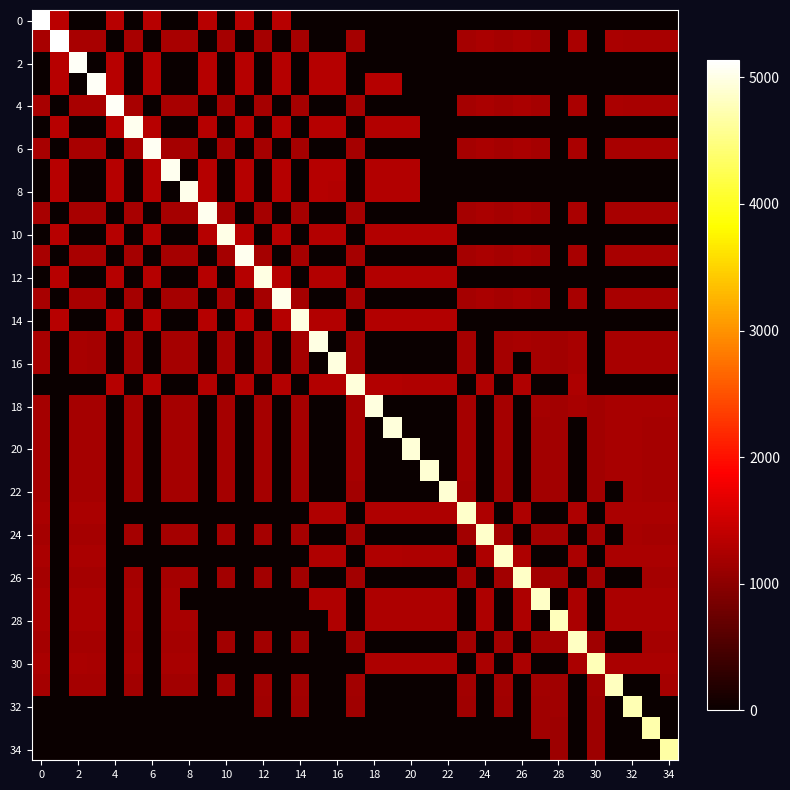

Which category has the lowest value across all series?

2